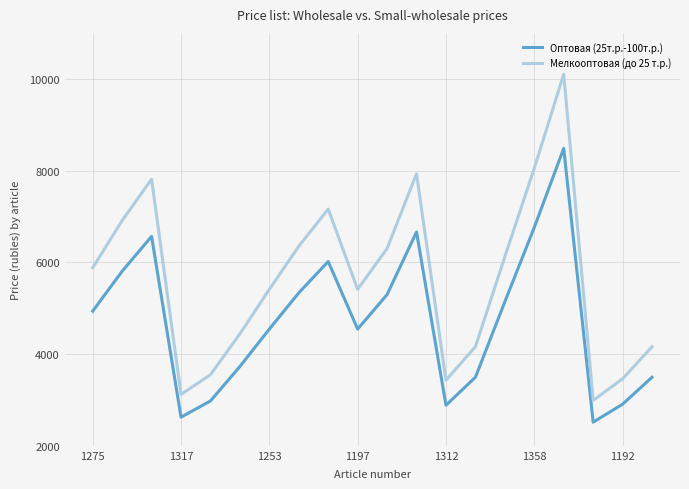

How many lines are shown in the chart?

2